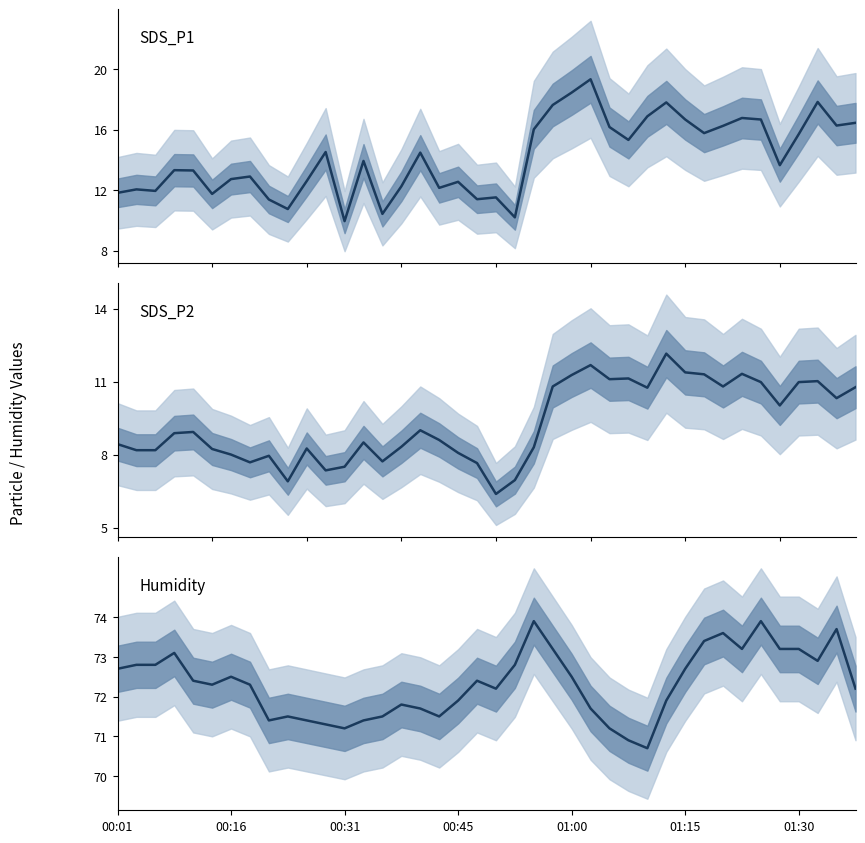

True or false: SDS_P2 and Humidity cross at least once.

False